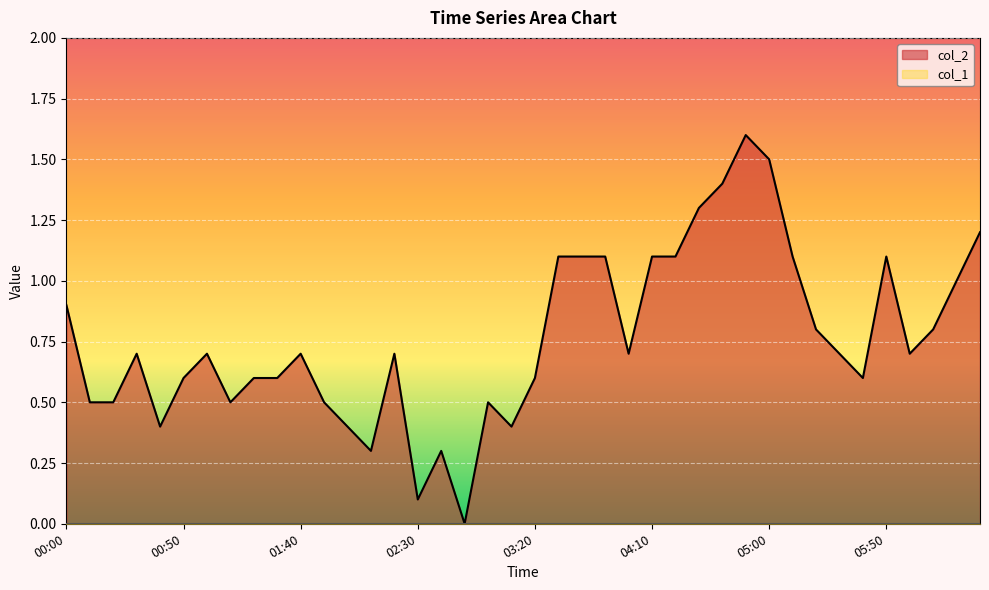

Between 00:00 and 05:00, which is larger?

05:00